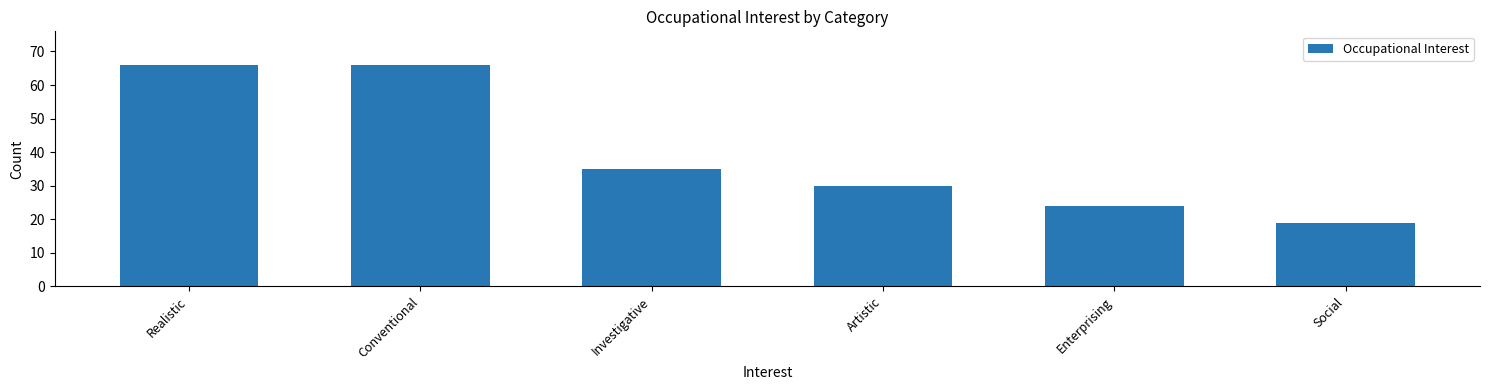

What is the minimum value shown in the chart?

19